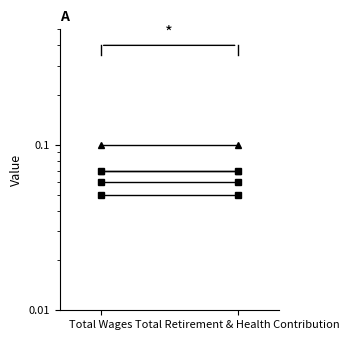

The value of Case 5 at Total Retirement & Health Contribution is 0.1. True or false?

False